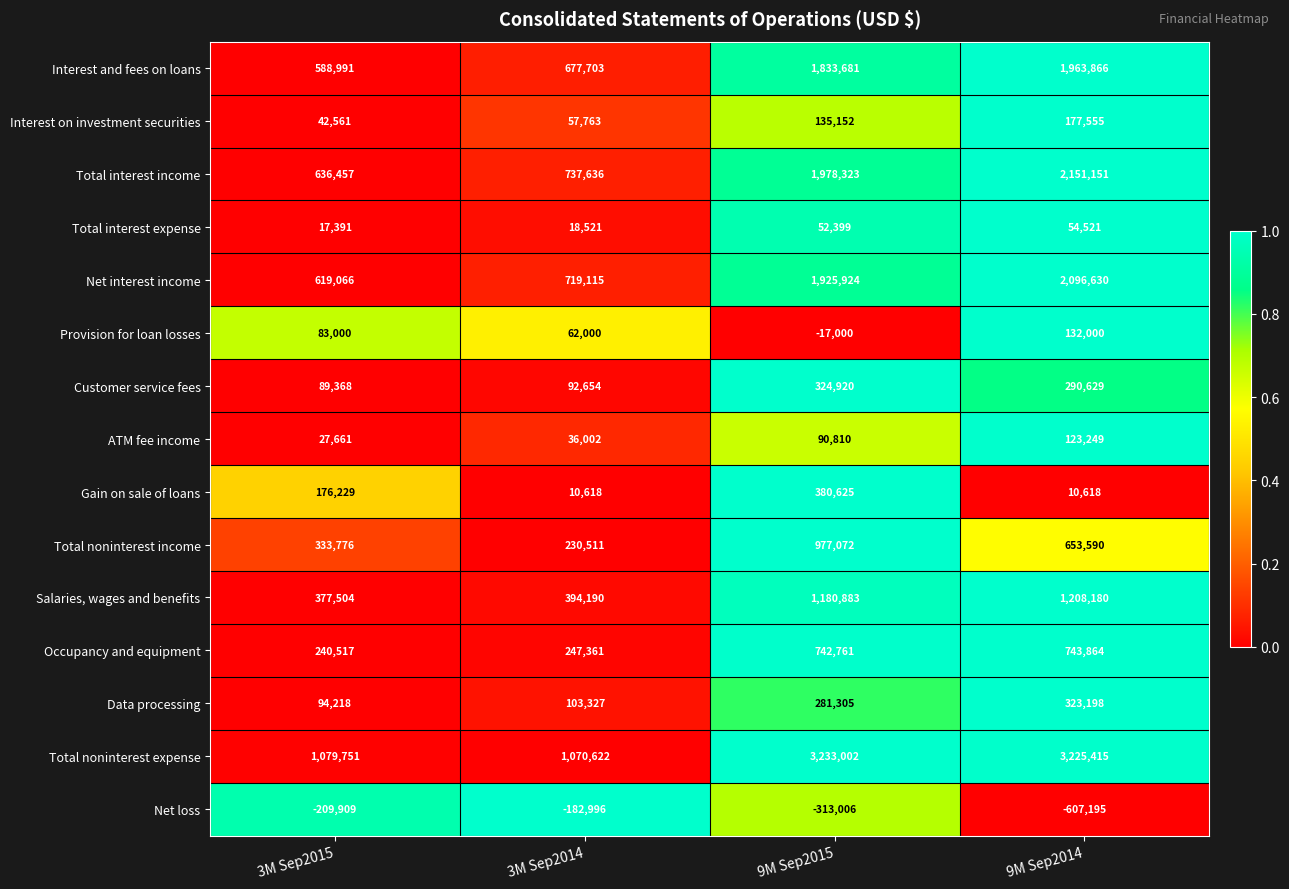

Which series has the largest total across all categories?

Total noninterest expense